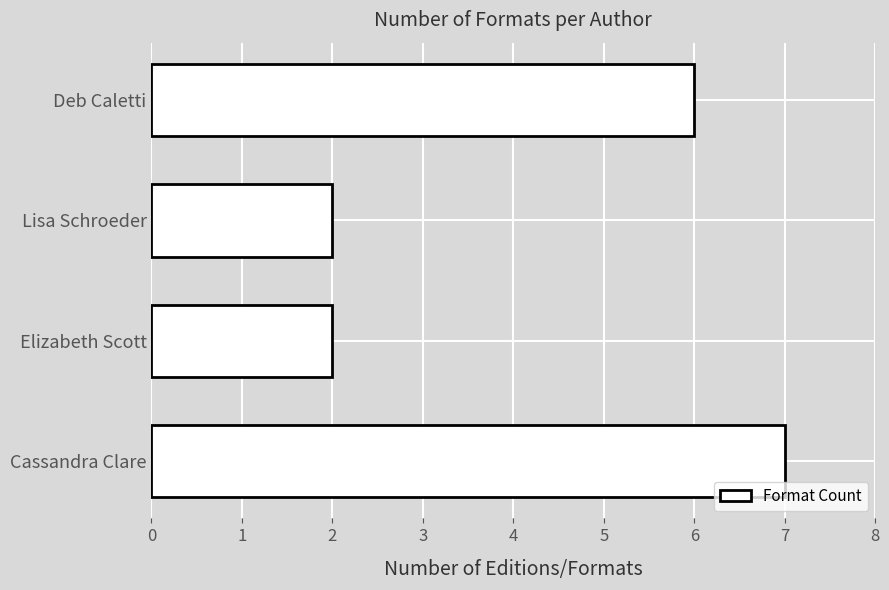

Reading bottom to top, transcribe all the data shown in this chart.

7	2	2	6